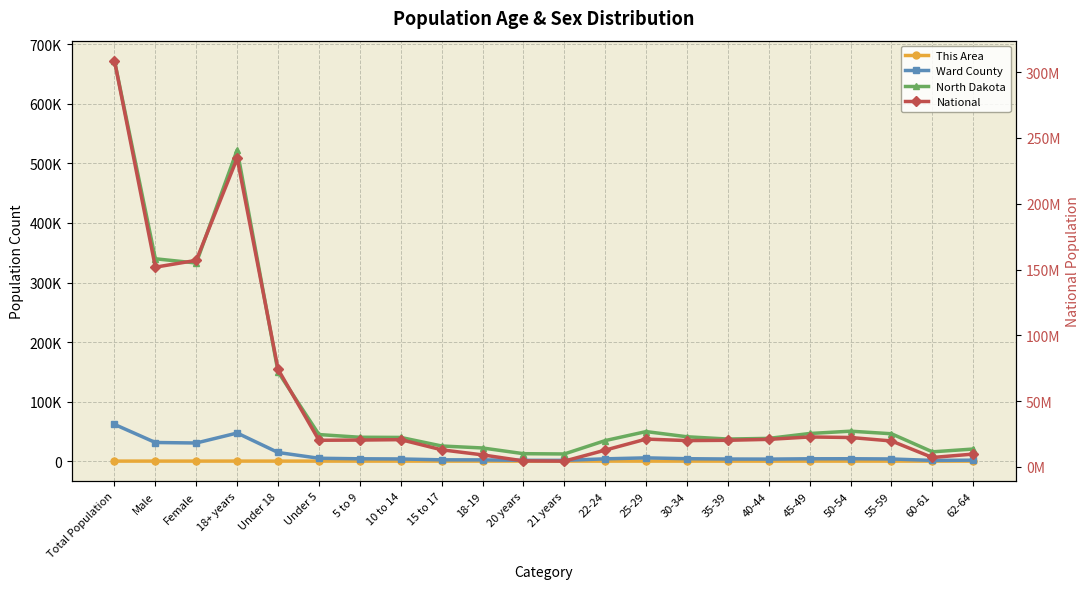

Does the chart display data point markers on the line(s)?

Yes